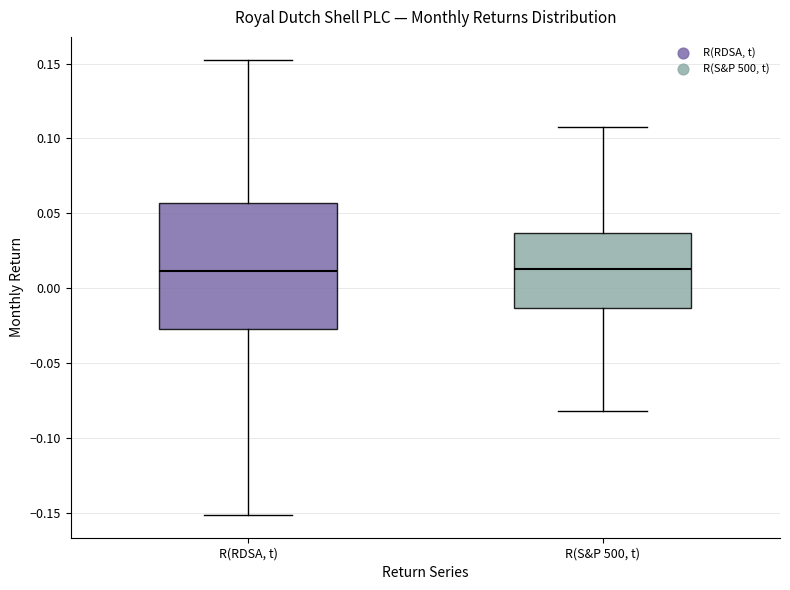

Comparing the boxes themselves (not the whiskers), which one is the tallest?

R(RDSA, t)